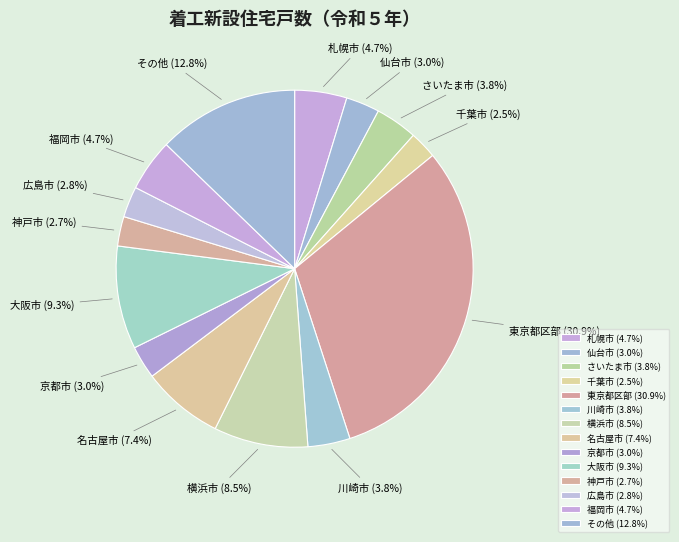

What is the largest slice in the pie chart?

東京都区部